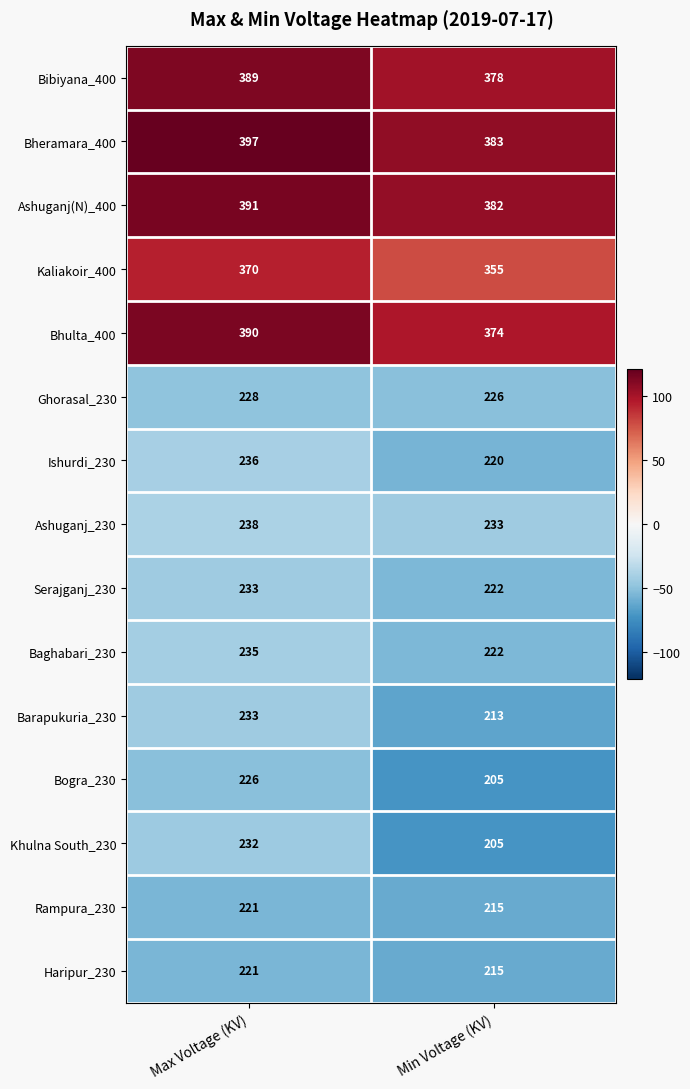

Which series has the largest range (max minus min)?

Khulna South_230